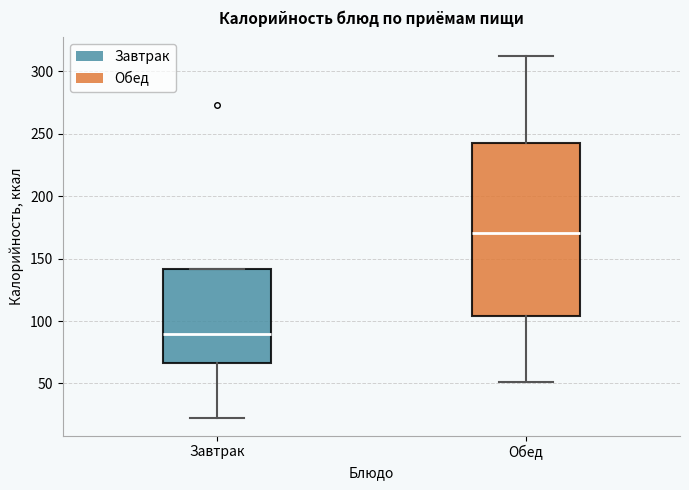

Reading left to right, read every box against the y-axis: the position of its median line, the range the box covers, and the ends of its whiskers. The values are not printed on the chart, so give them approximately, as read against the axis.

Завтрак: median 90, box 65 to 140, whiskers 25 to 140
Обед: median 170, box 105 to 240, whiskers 50 to 315